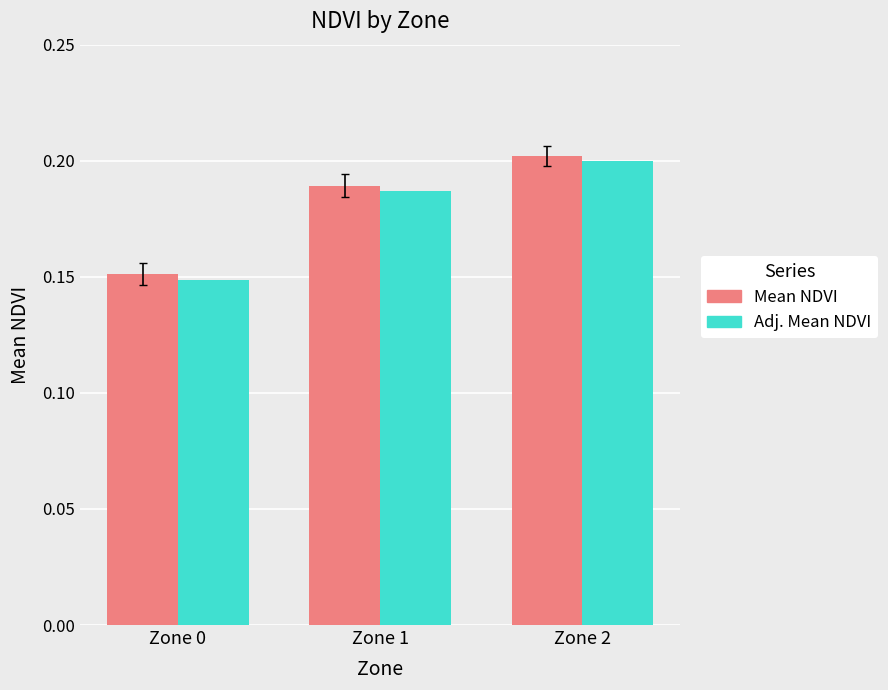

What is the sum of all Adj. Mean NDVI values?

0.5